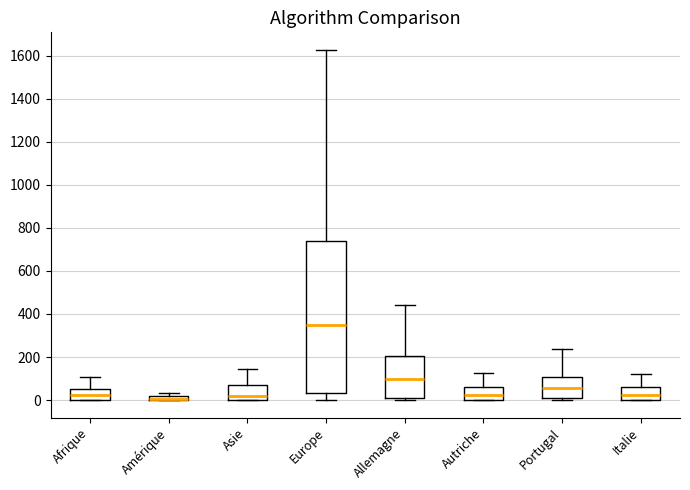

Comparing the boxes themselves (not the whiskers), which one is the tallest?

Europe